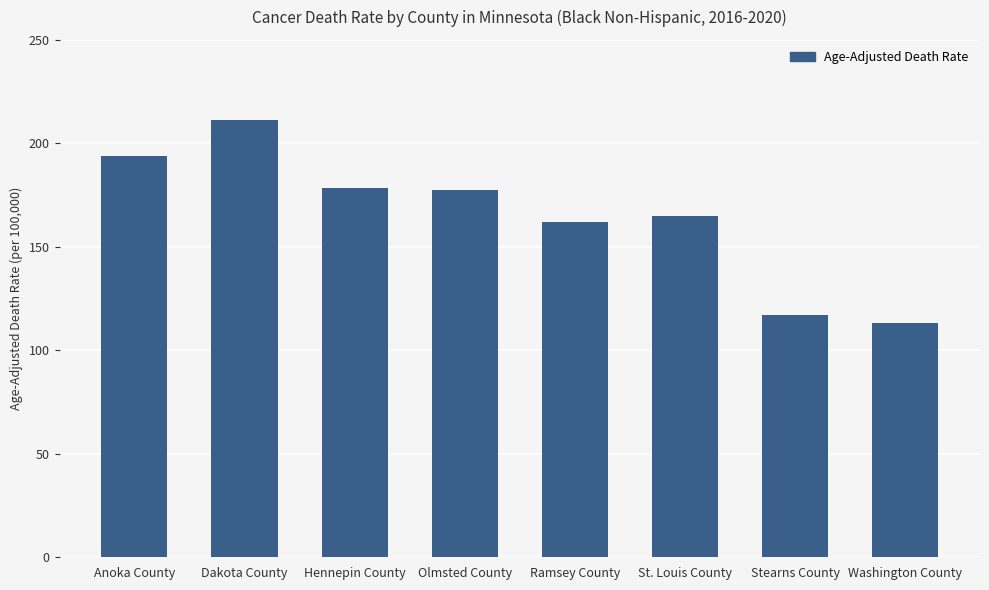

Which has a higher value, Hennepin County or Stearns County?

Hennepin County